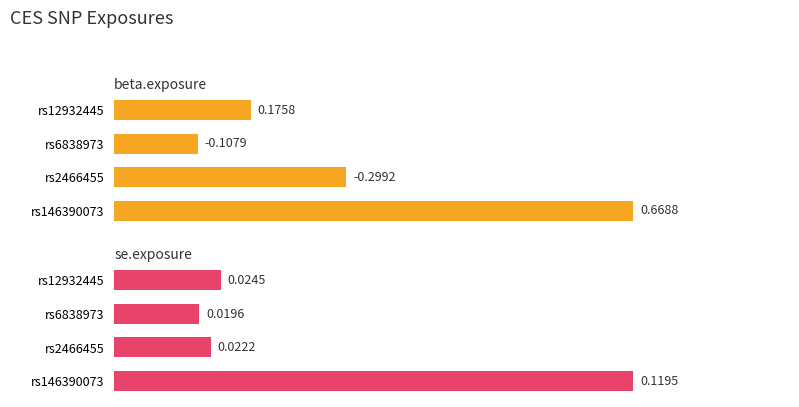

What is the highest value of the beta.exposure series?

0.7